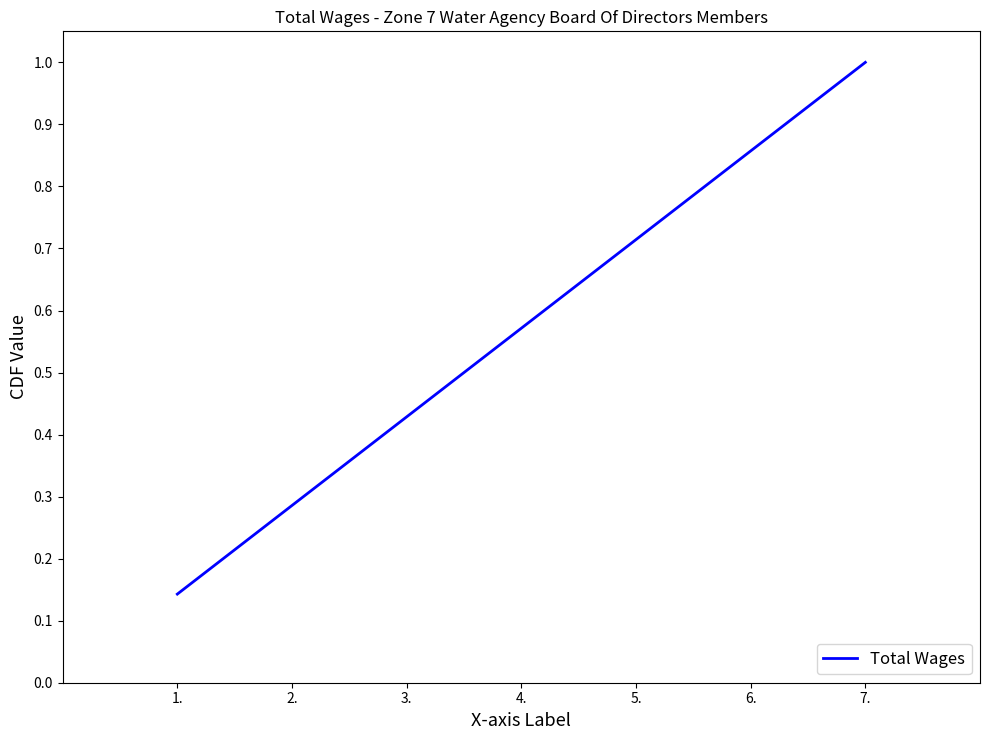

The value at 7. is 1.6. True or false?

False